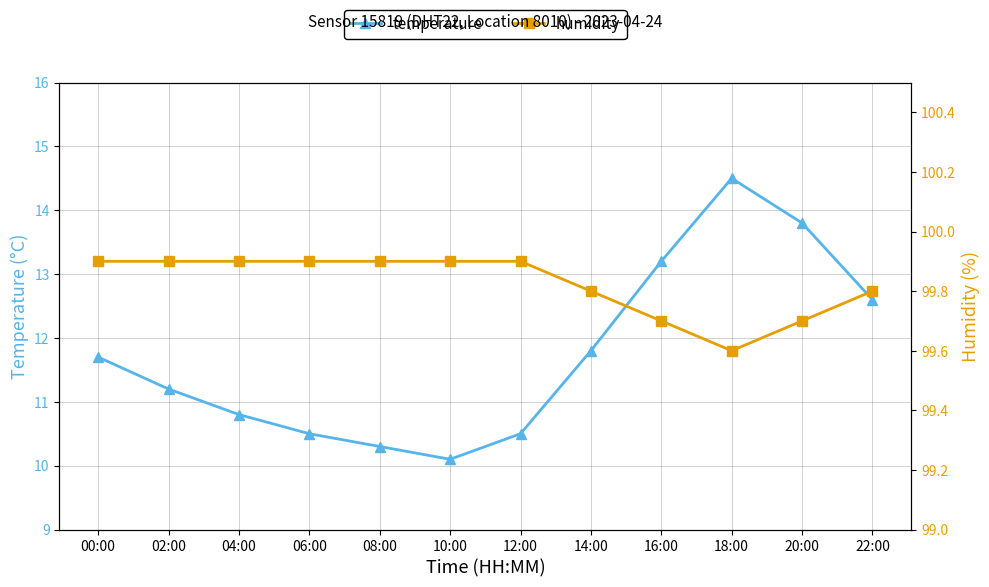

Rank the series by their average value, from lowest to highest.

temperature, humidity